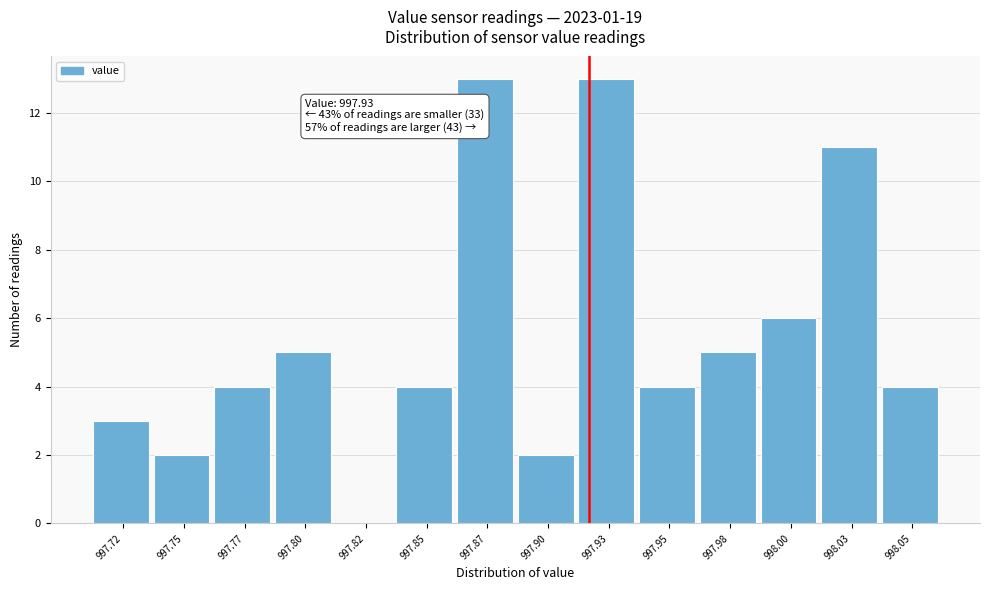

Reading left to right, transcribe all the data shown in this chart.

997.72=3	997.75=2	997.77=4	997.80=5	997.82=0	997.85=4	997.87=13	997.90=2	997.93=13	997.95=4	997.98=5	998.00=6	998.03=11	998.05=4